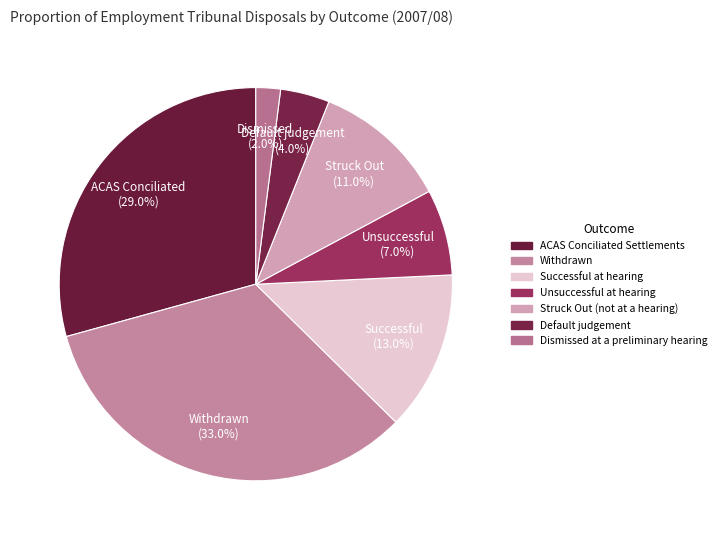

To the nearest percent, what is the difference between the ACAS Conciliated Settlements and Withdrawn slice percentages?

4%